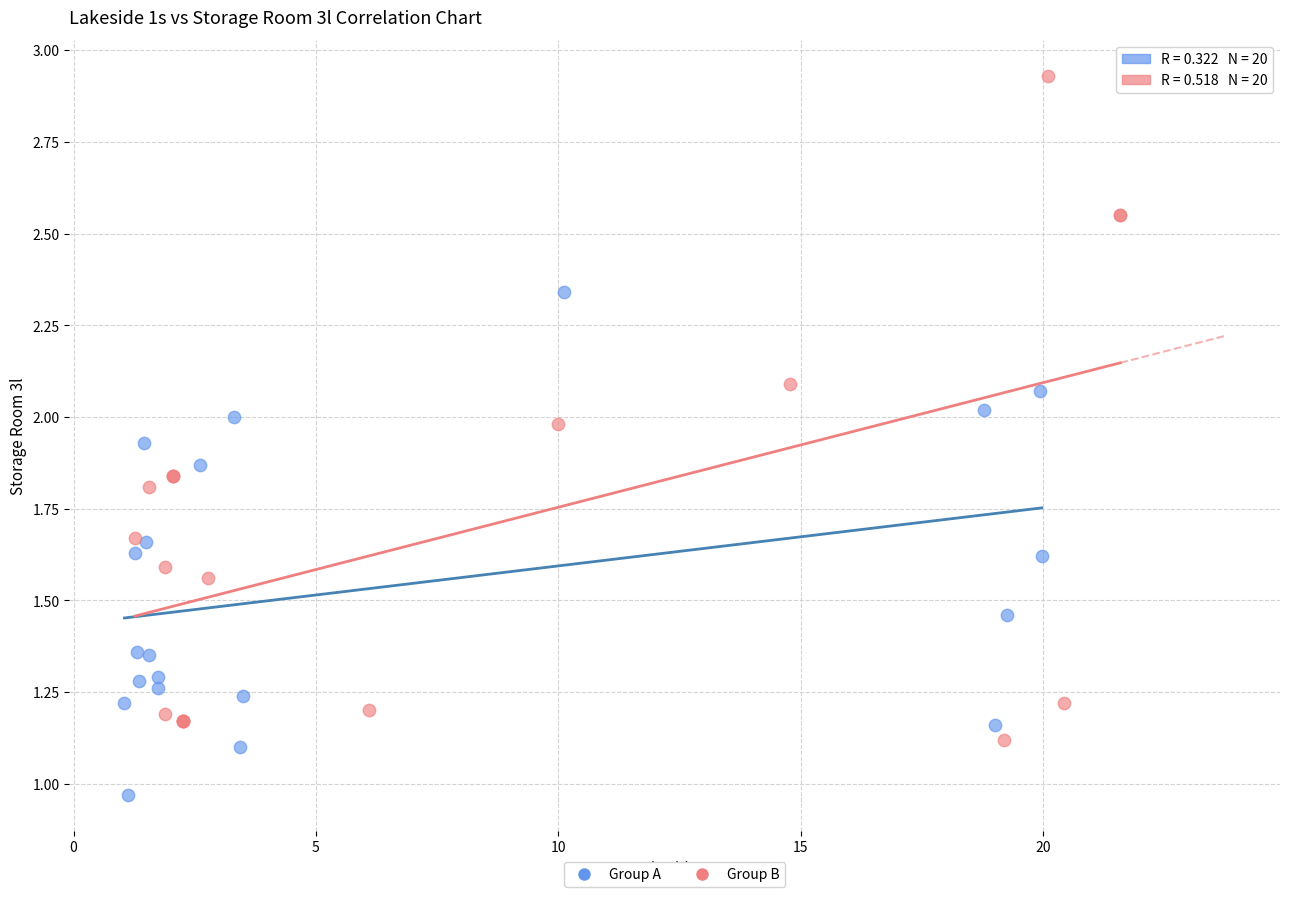

Which series has the widest spread of Y values?

Group B